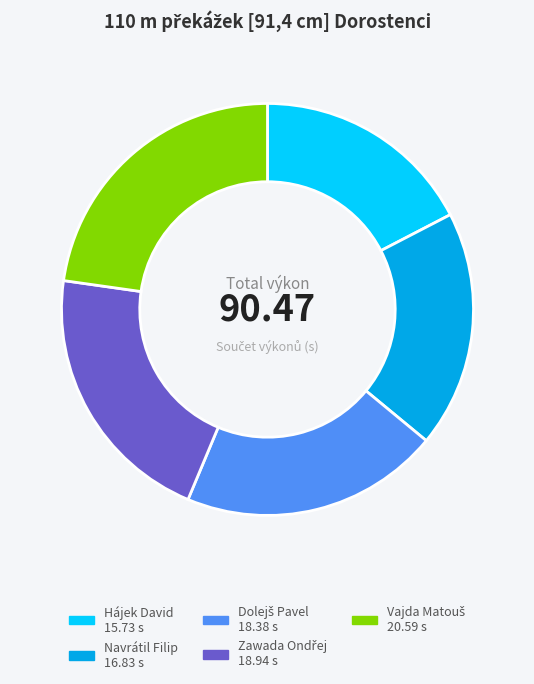

True or false: Navrátil Filip accounts for 7% of the total.

False